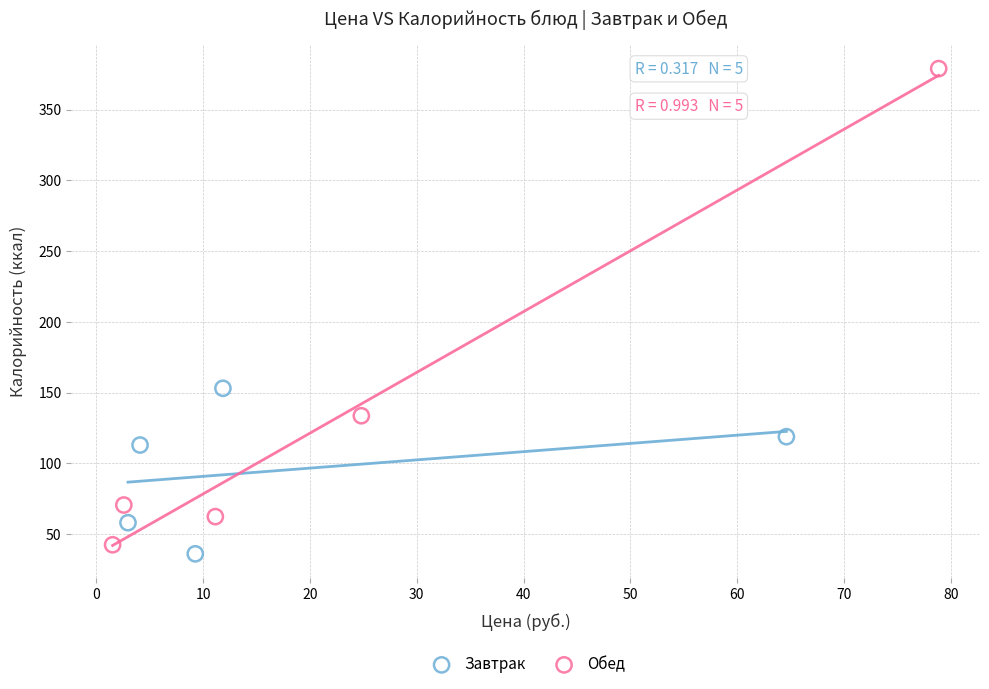

Which series reaches the maximum Y coordinate?

Обед